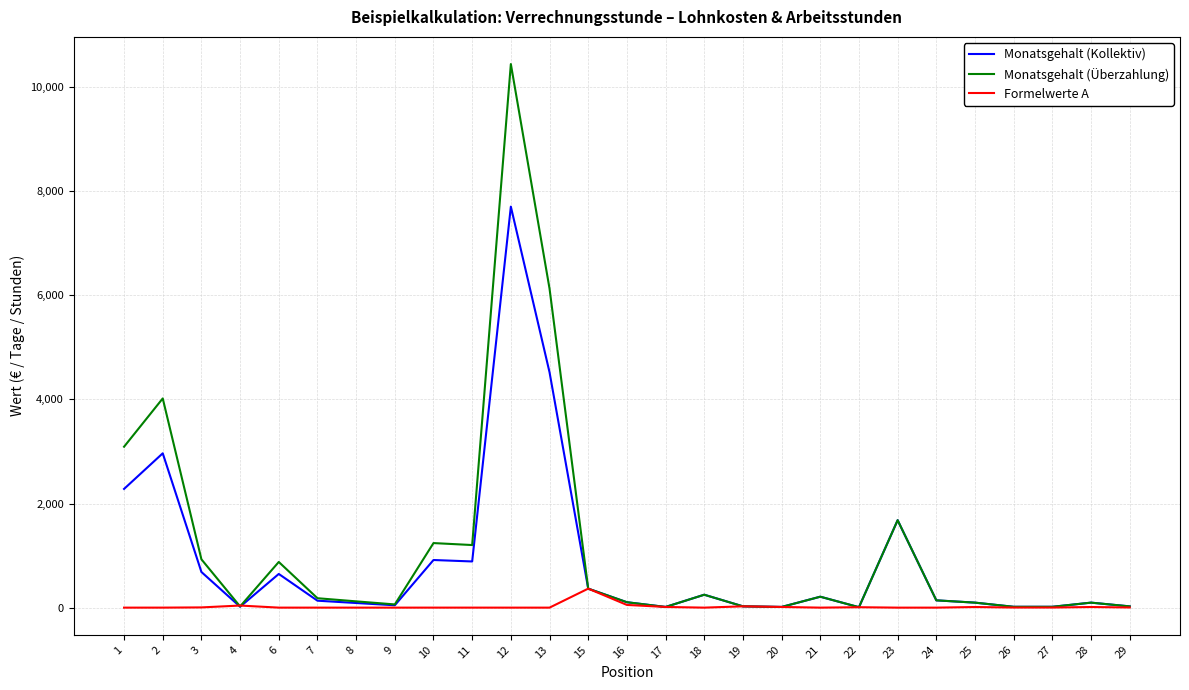

At which category does the chart reach its peak across all series?

12